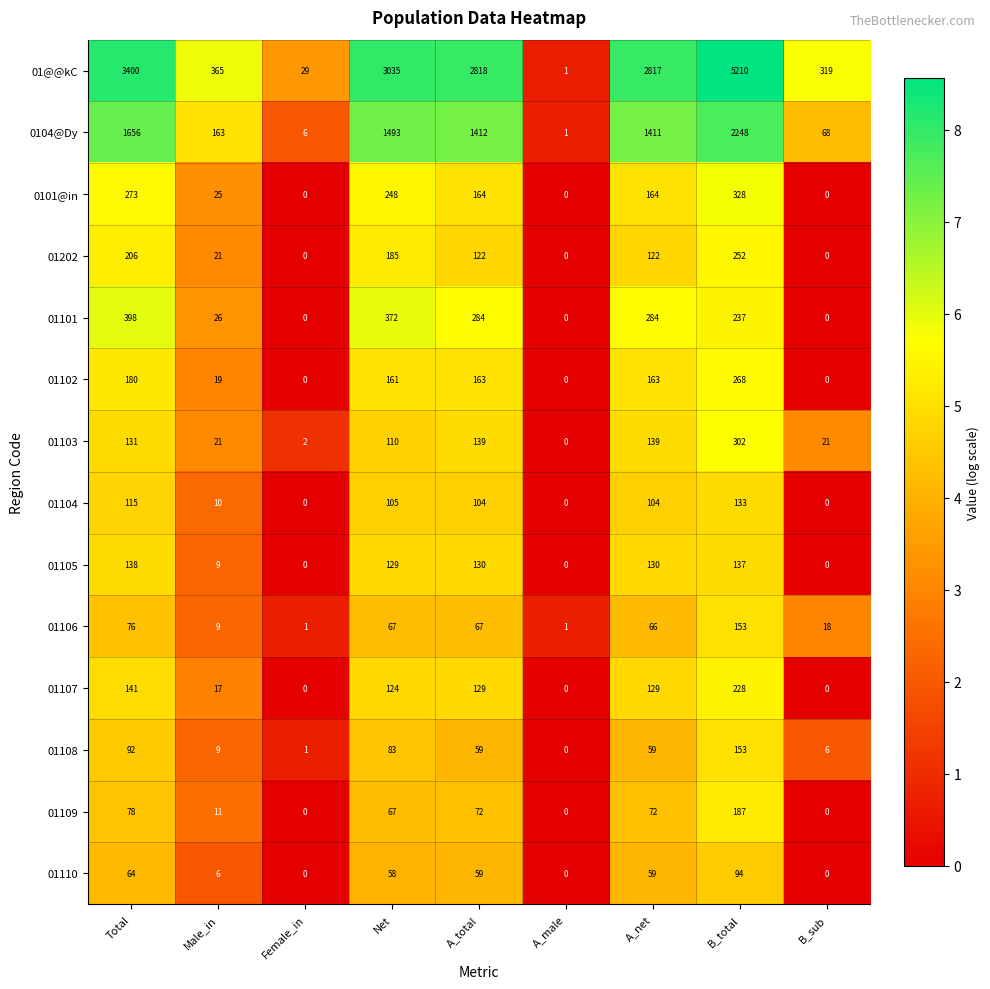

Which series has the widest spread of values?

01@@kC